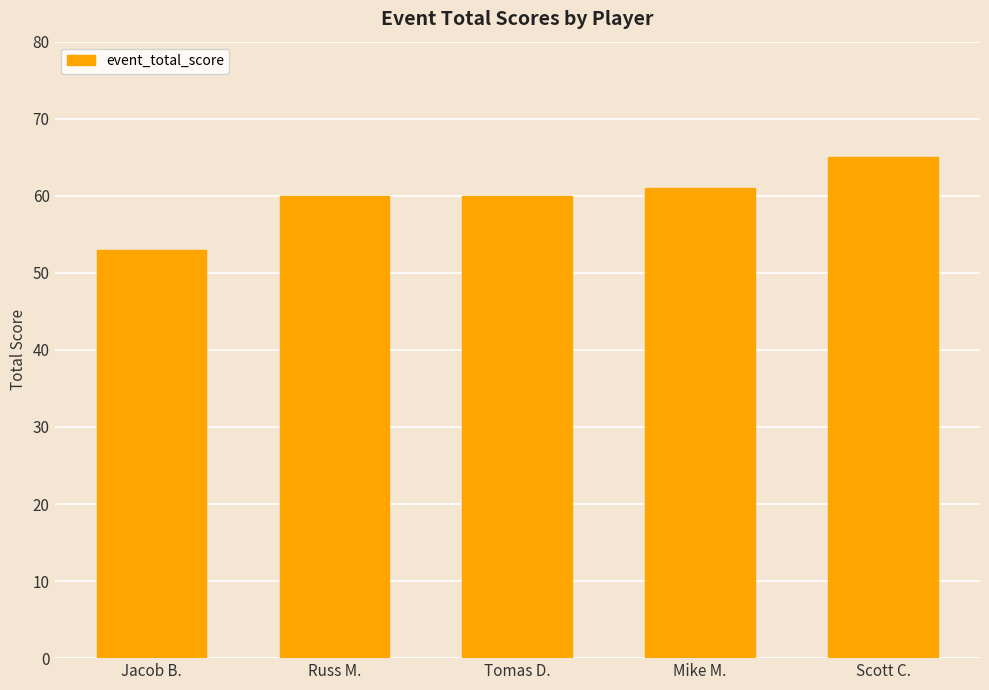

What is the change in value from Jacob B. to Scott C.?

+12